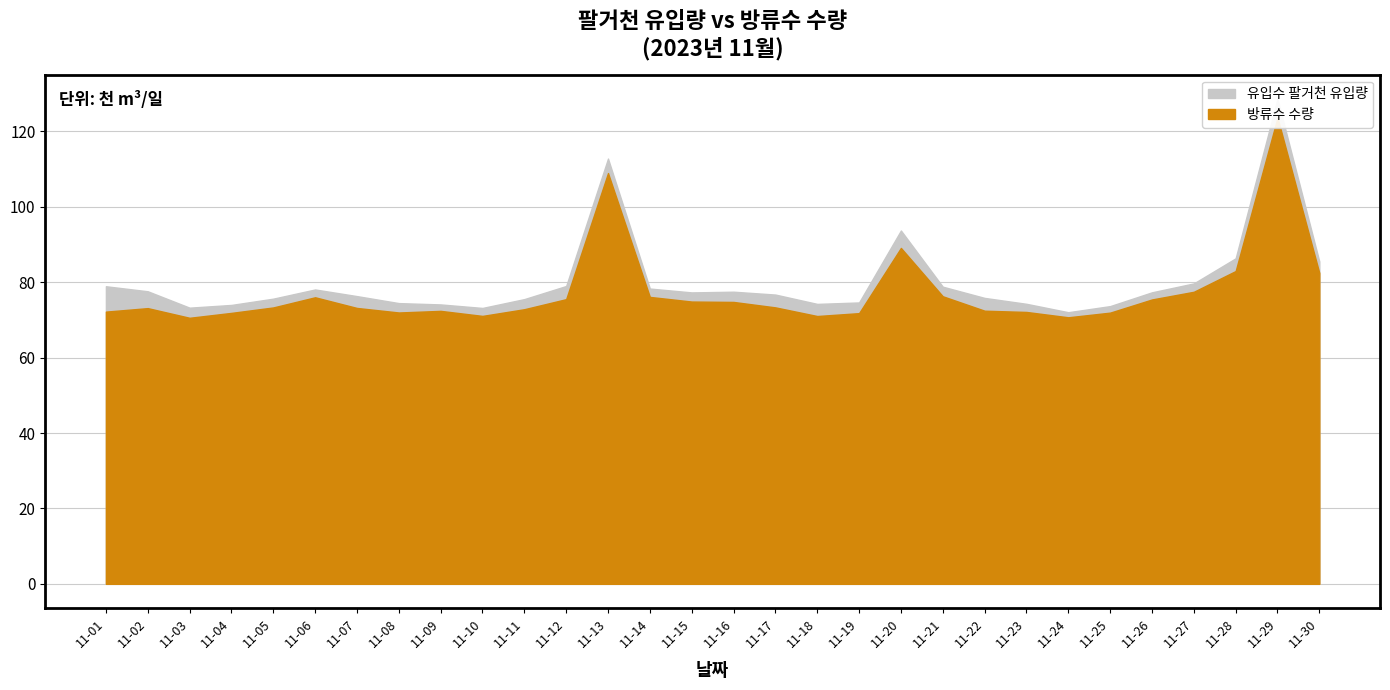

Reading right to left, transcribe all the data shown in this chart.

유입수 팔거천 유입량(천톤): 85513	128620	86357	79698	77334	73675	72056	74283	75851	78829	93729	74645	74259	76736	77496	77311	78334	112813	79010	75534	73188	74121	74473	76328	78090	75651	73986	73261	77611	78944
방류수 수량(천톤): 82467	123672	82981	77477	75436	71944	70708	72125	72458	76288	89111	71810	71044	73338	74782	74885	76114	108965	75520	72849	71076	72412	71983	73186	76017	73320	71878	70576	73140	72213